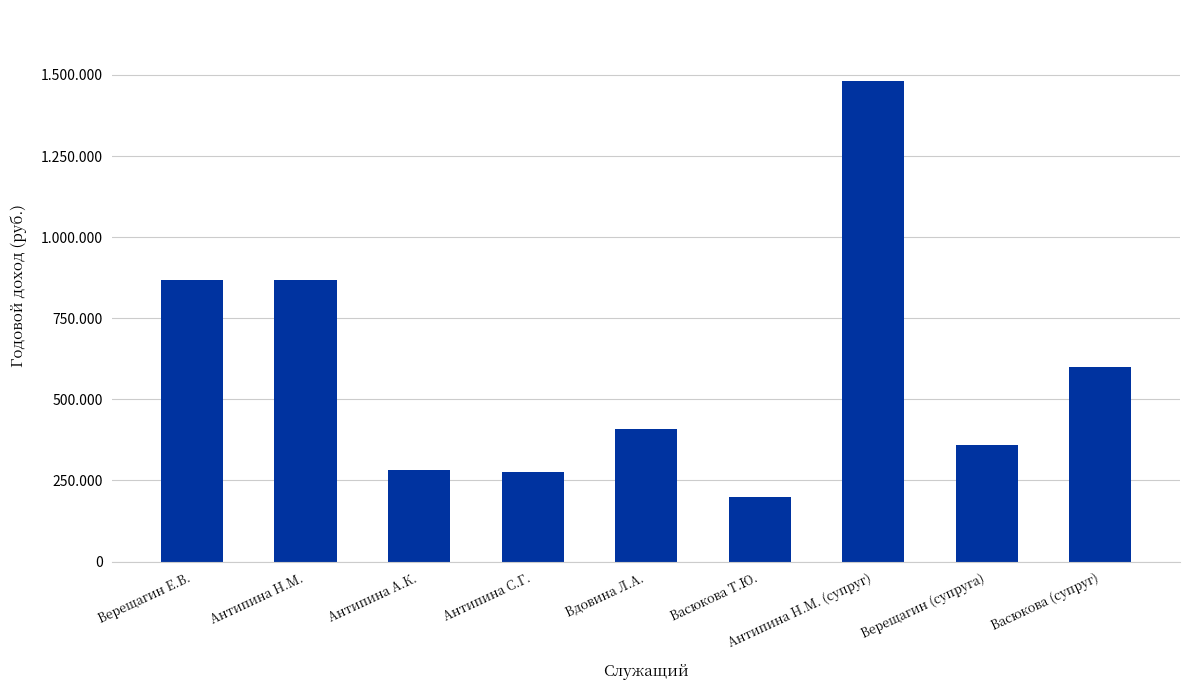

What is the average value?

593308.1